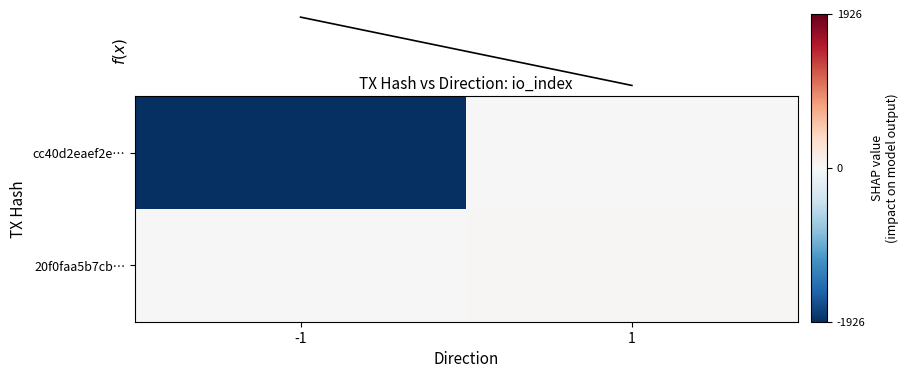

At -1, list the series in order from largest to smallest.

f(x), 20f0faa5b7cb…, cc40d2eaef2e…